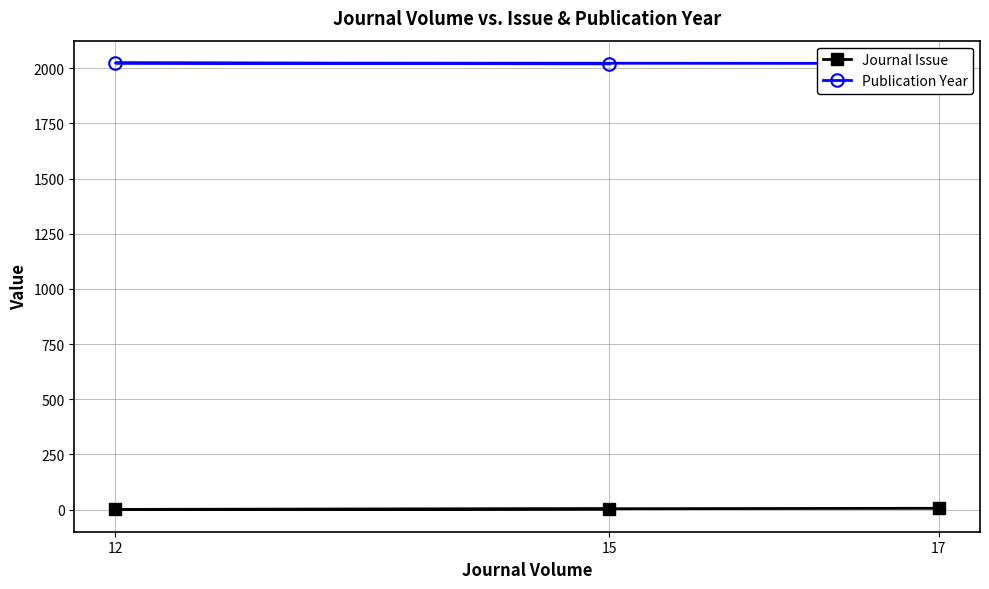

What are all the series names shown in the legend?

Journal Issue, Publication Year